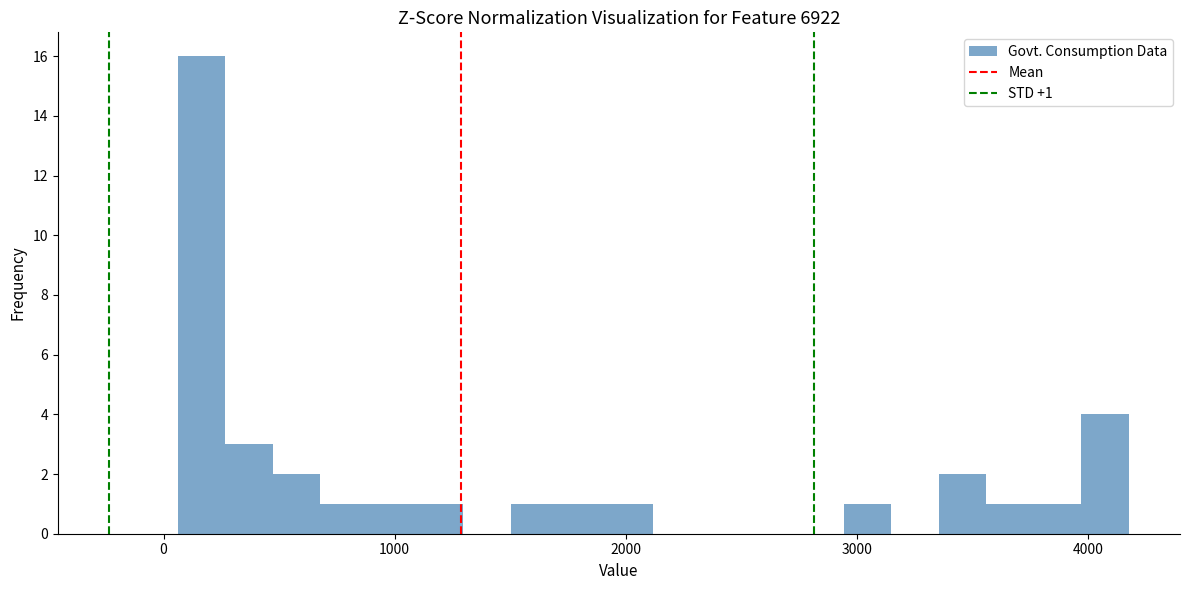

Read against the x-axis, roughly where is the centre of the tallest bar?

200